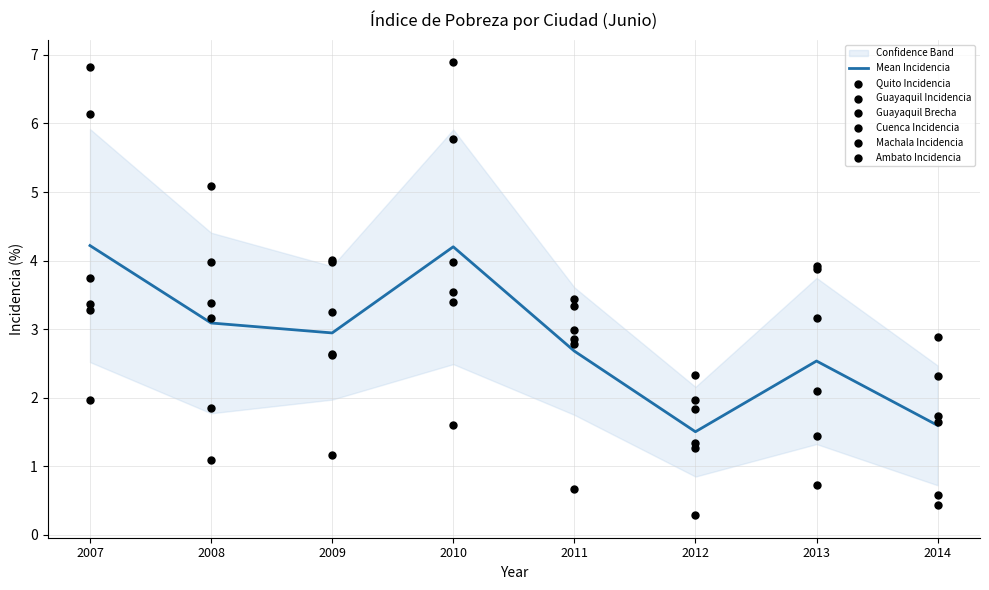

Which series reaches the maximum Y coordinate?

Machala Incidencia